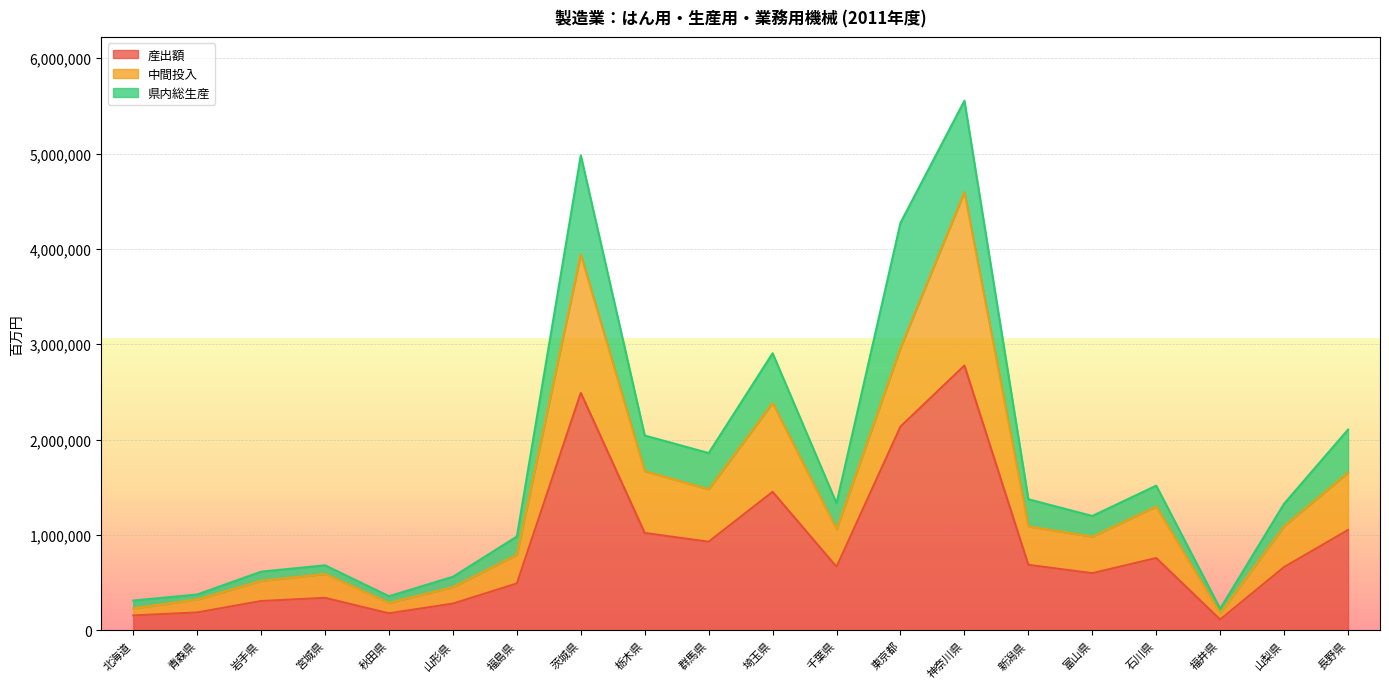

The value of 産出額 at 山梨県 is 190914. True or false?

False